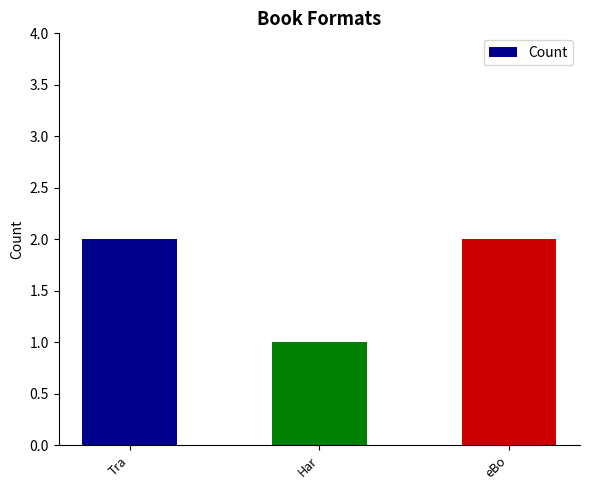

Read the value at eBo.

2